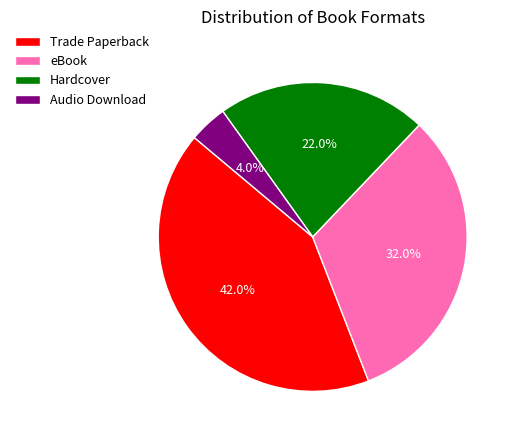

To the nearest percent, what is the combined percentage of Trade Paperback and Hardcover?

64%